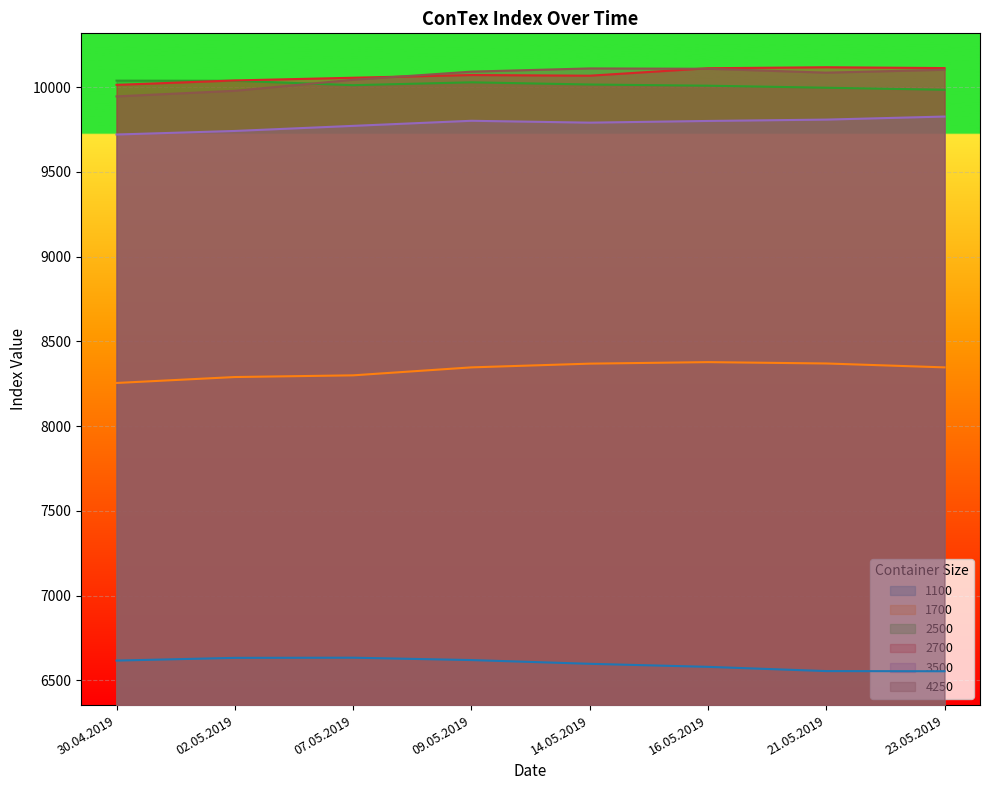

True or false: 4250 has a value of 15368 at 07.05.2019.

False